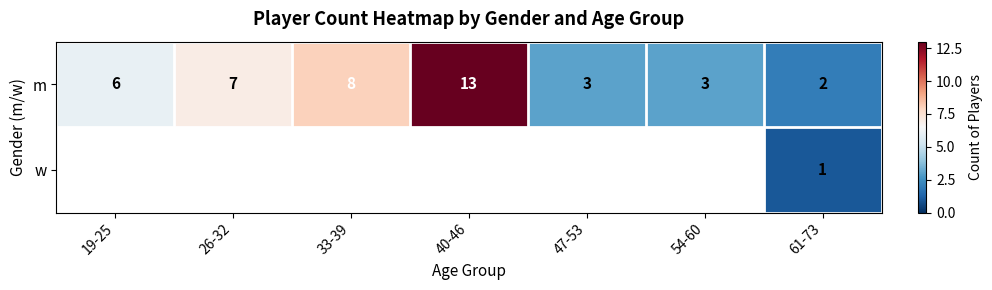

What is the difference between the second highest and minimum values in the m series?

6